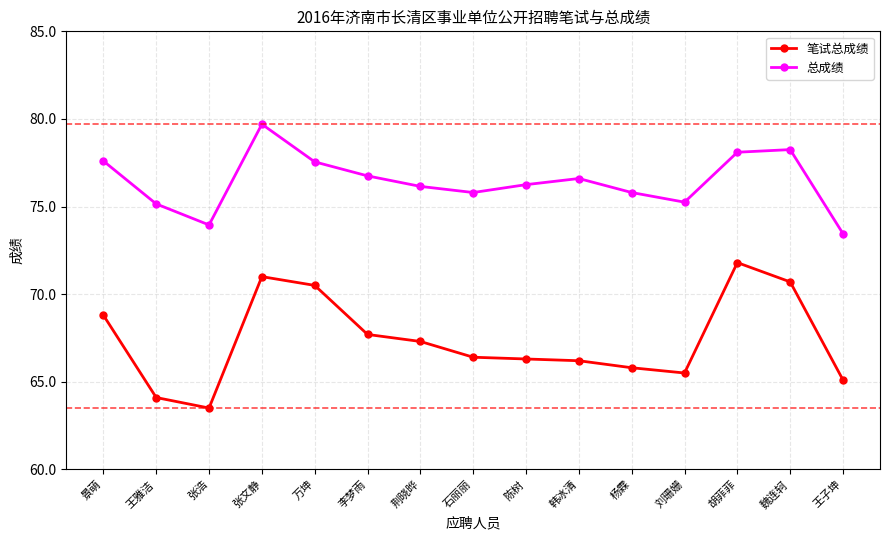

In 笔试总成绩, how many points are lower than both neighbors (excluding endpoints)?

2